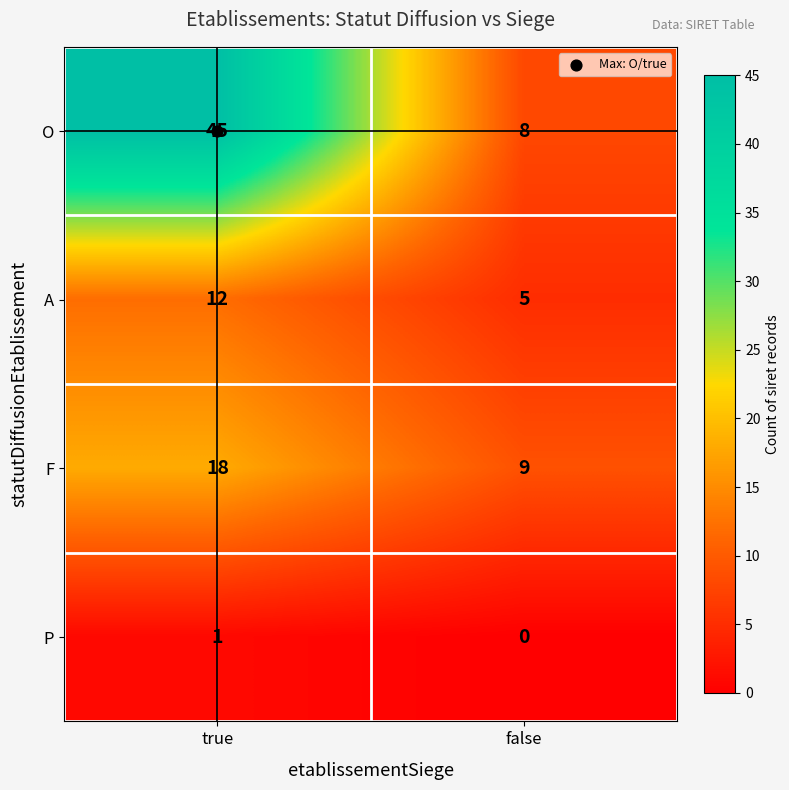

Rank the series by their average value, from highest to lowest.

O, F, A, P